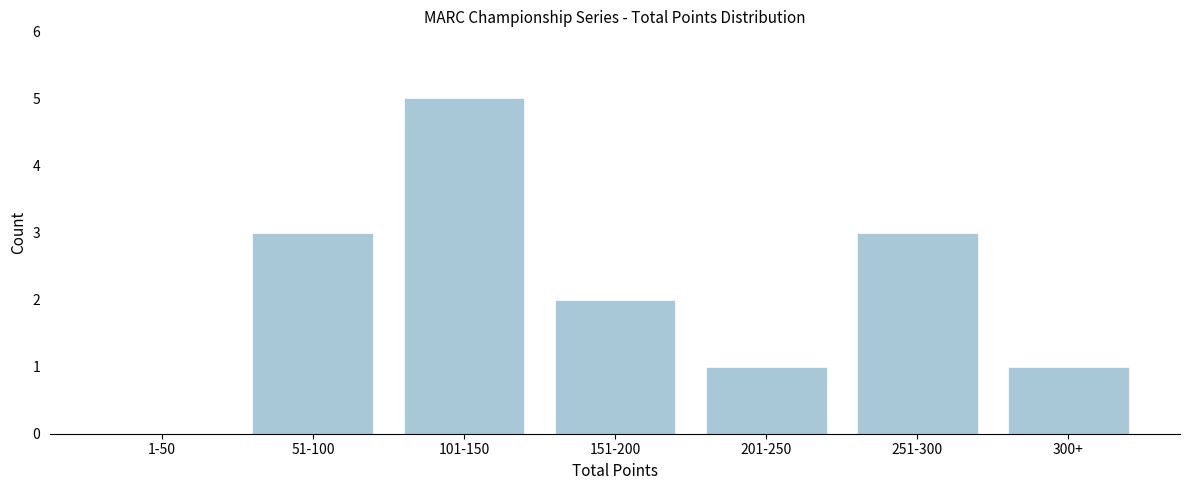

Reading left to right, what are all the values shown in this chart?

1-50=0	51-100=3	101-150=5	151-200=2	201-250=1	251-300=3	300+=1